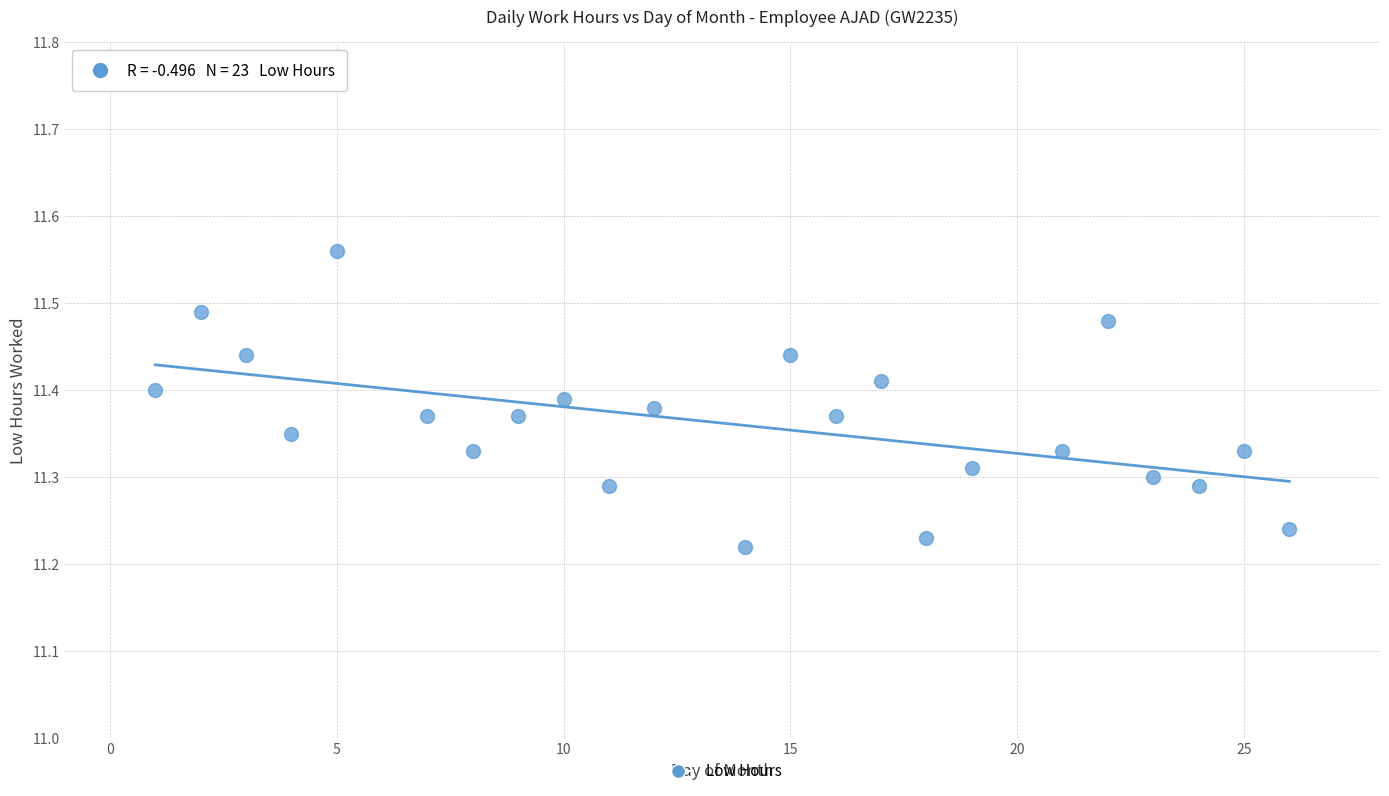

What is the range of Y values (max minus min)?

0.3